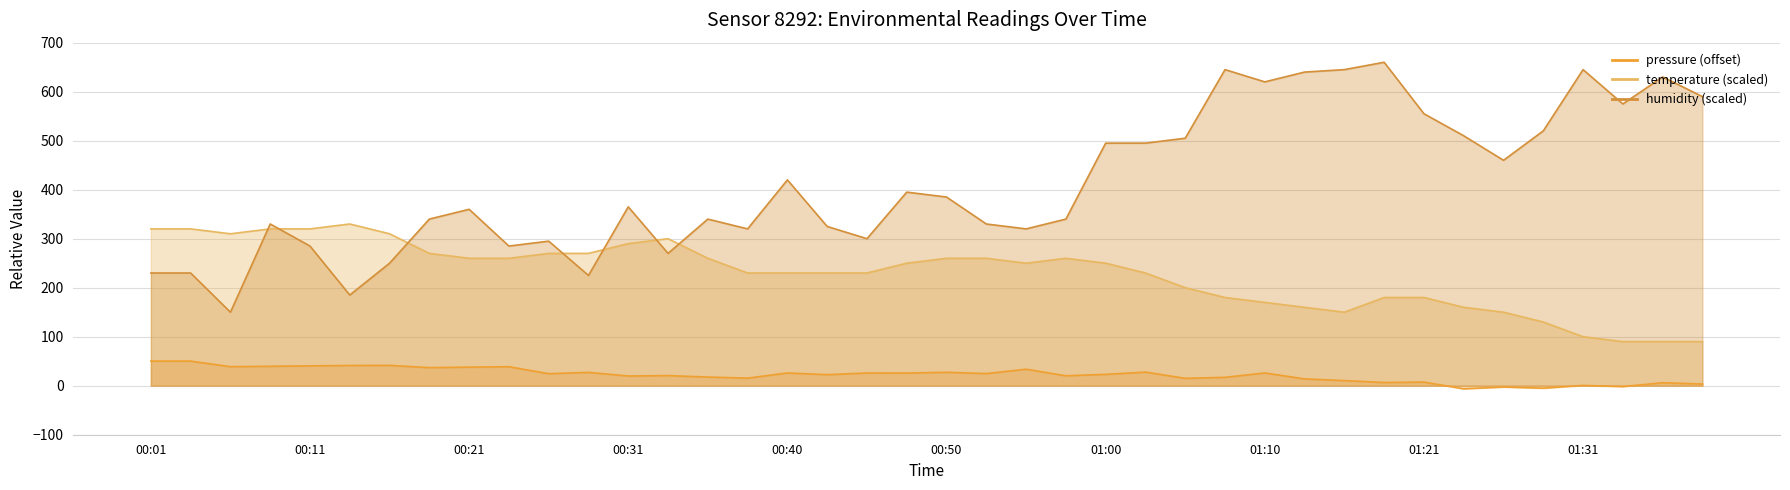

What is the sum of all temperature values?

9120.0